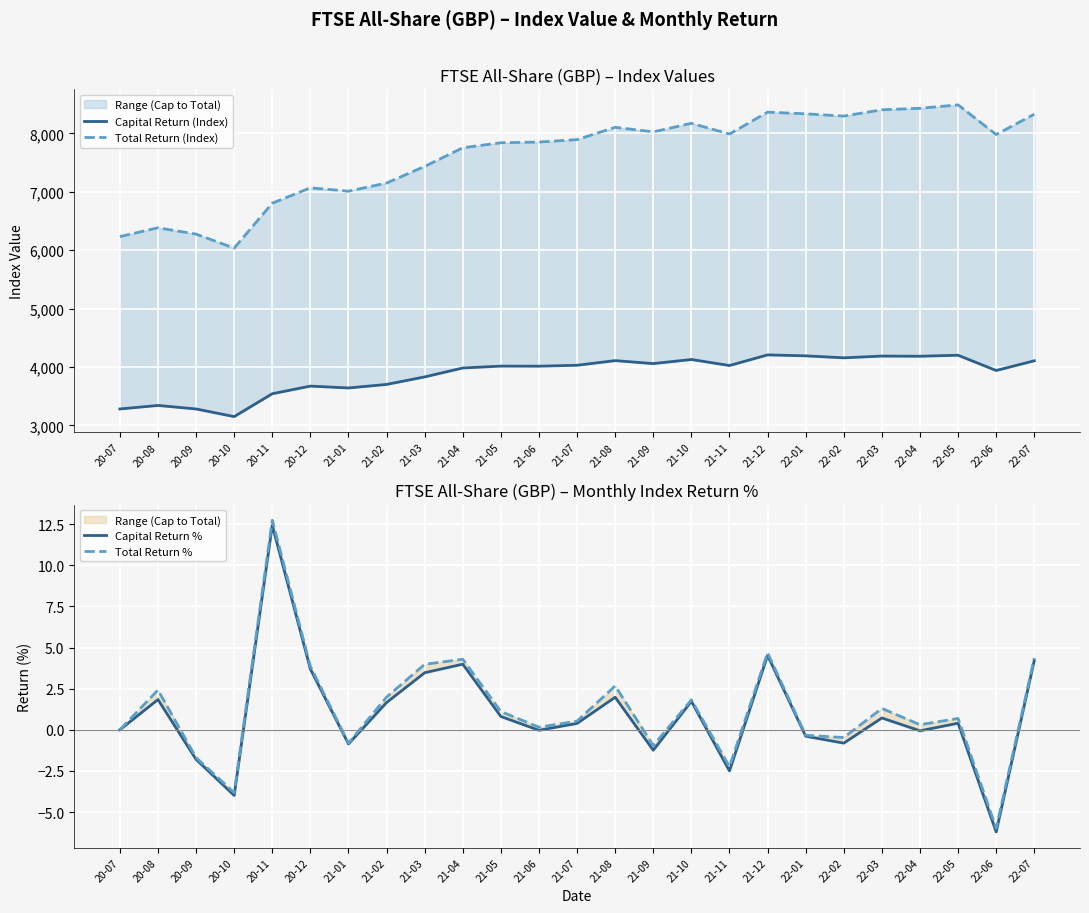

At which category is the sum across all series the highest?

22-05